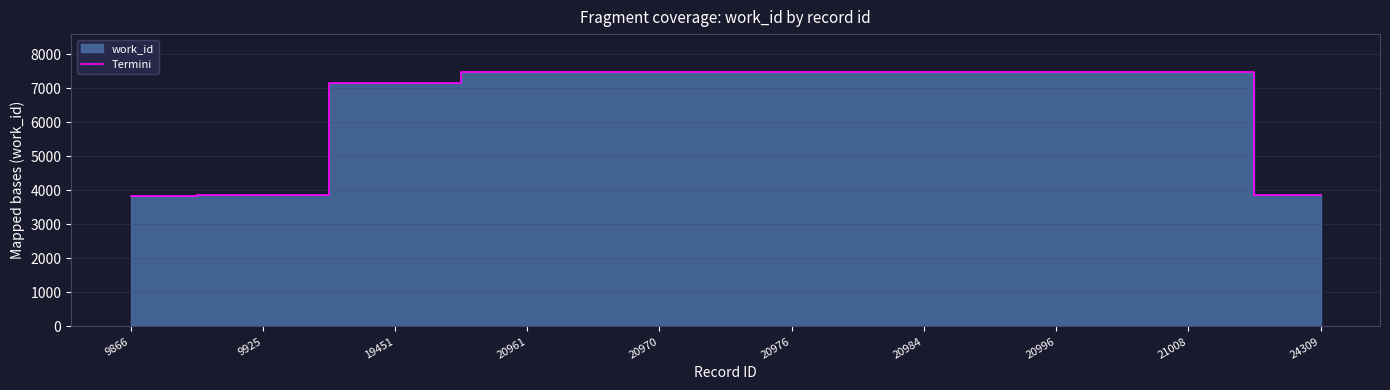

The value at 20984 is 7476. True or false?

True